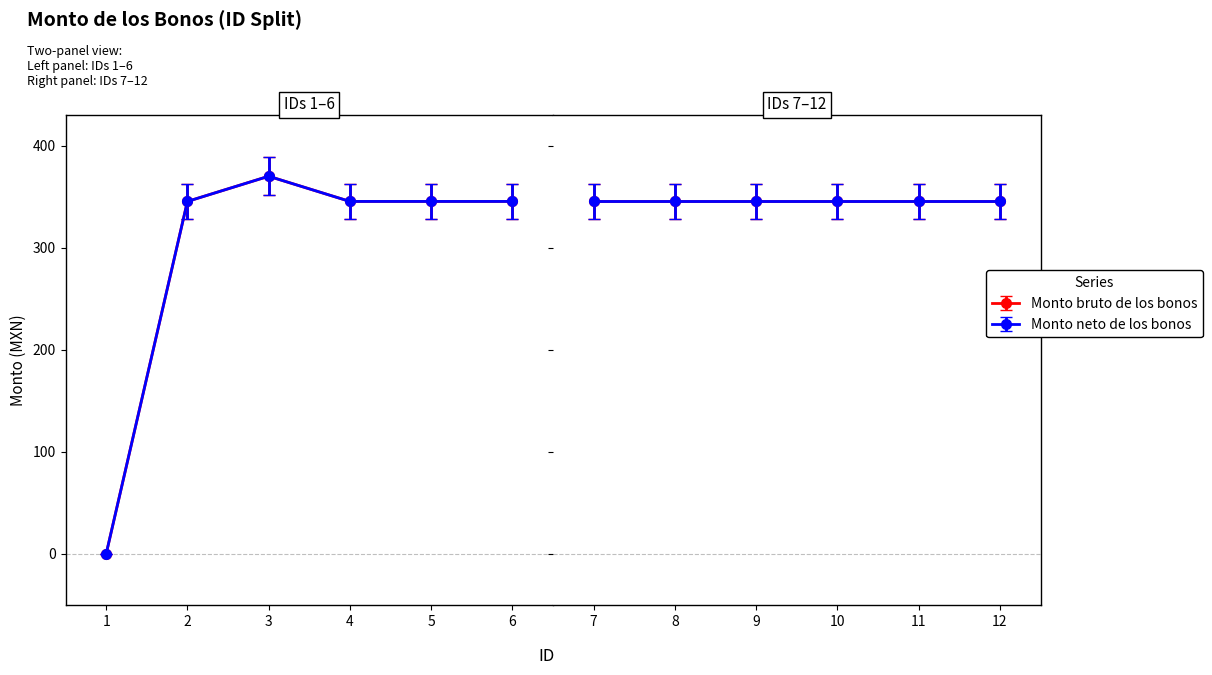

Which series has the largest total across all categories?

Monto bruto de los bonos